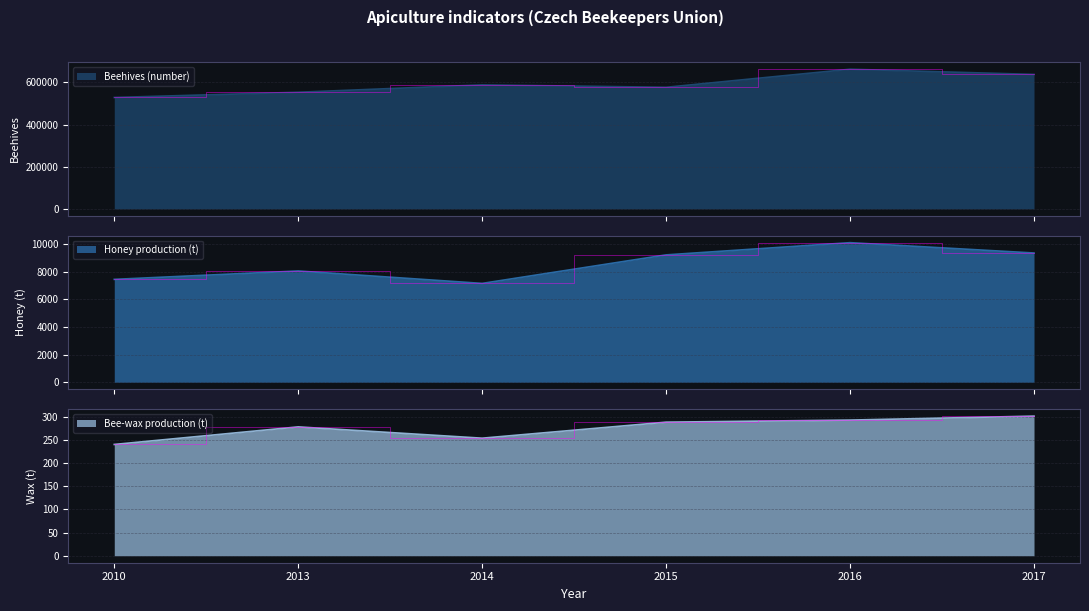

At which category does Bee-wax production (t) reach its first local peak?

2013